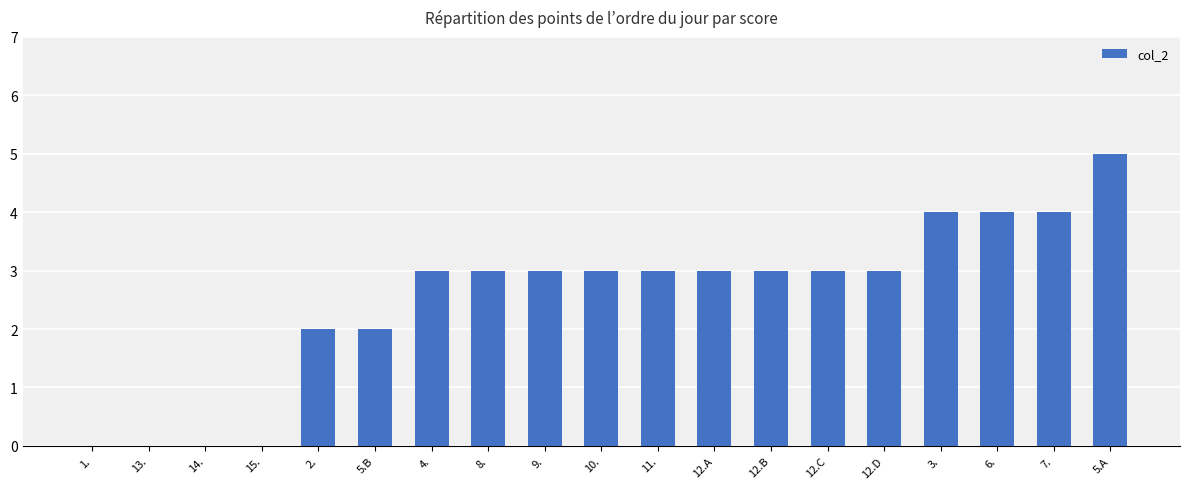

What is the sum of all values?

48